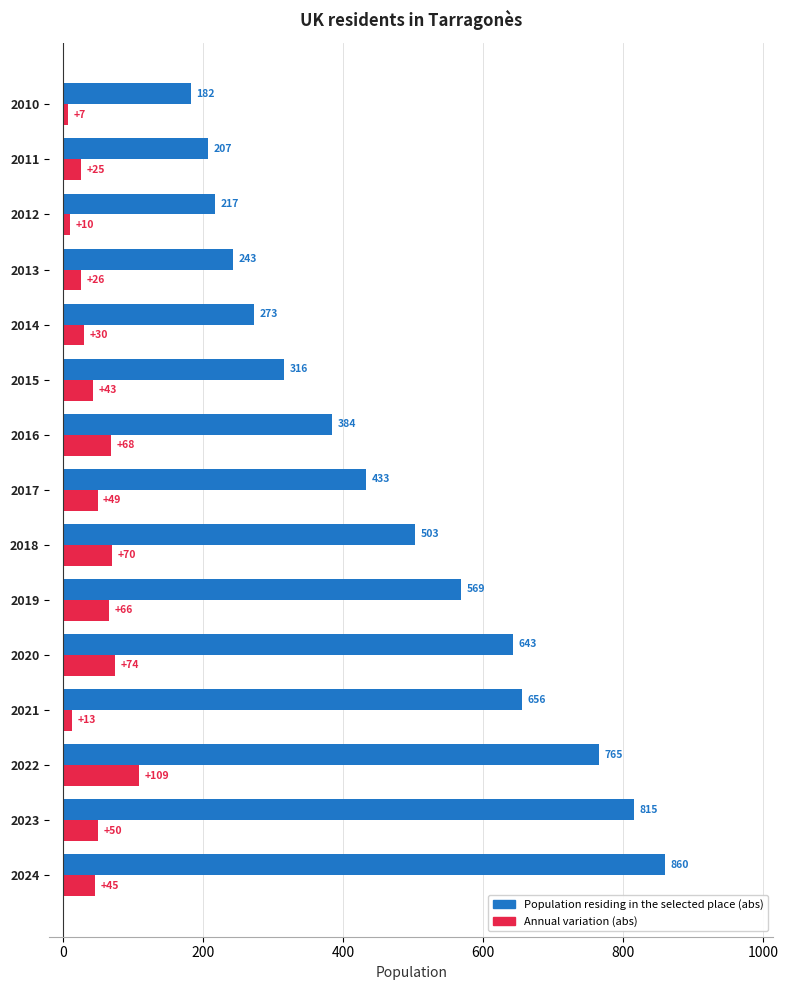

How many data points in Population residing in the selected place (abs) are less than 433?

7